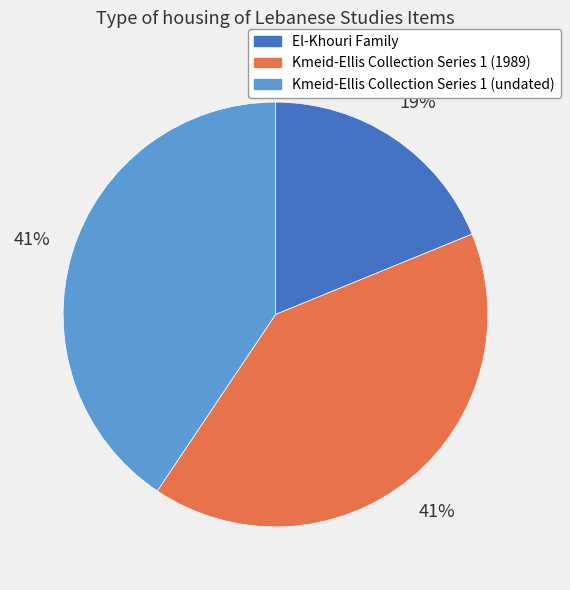

Does any single category account for the majority?

No